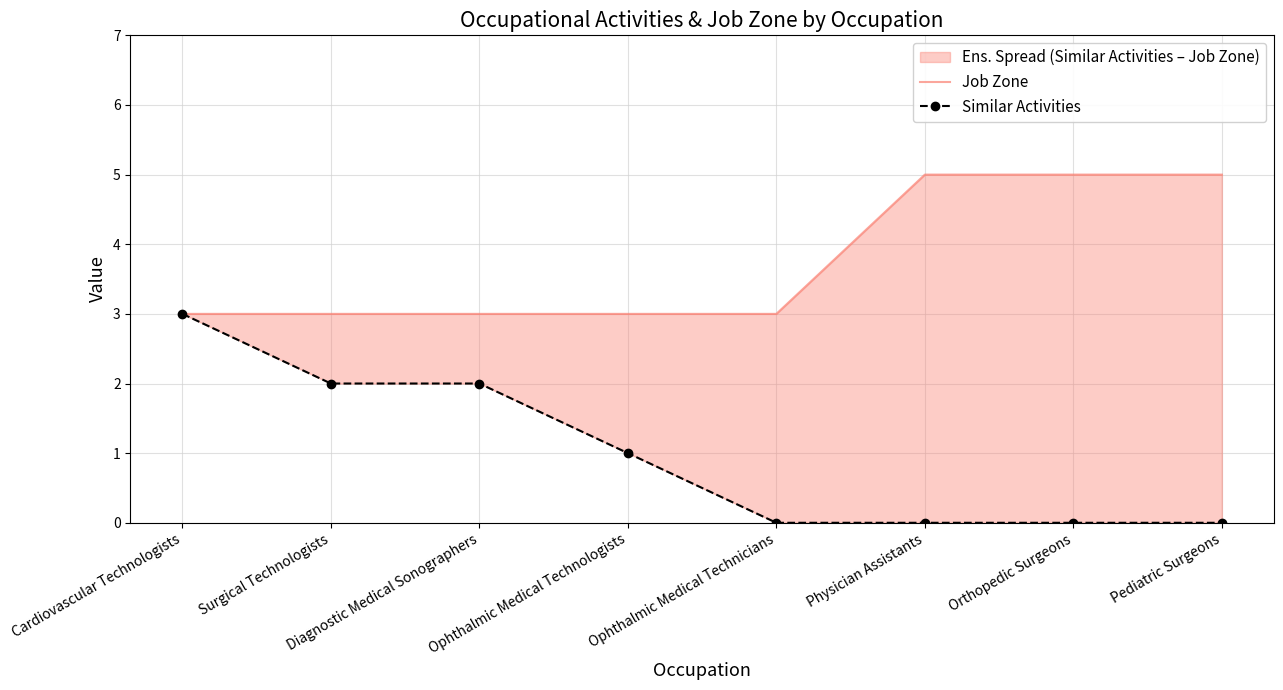

Where does the Similar Activities series first go above 1?

Cardiovascular Technologists